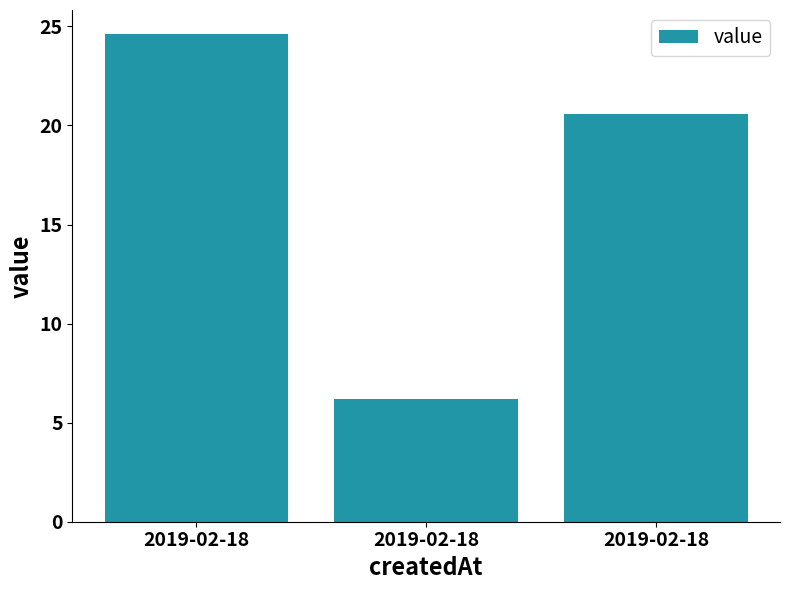

List the labels in order of value, smallest first.

2019-02-18, 2019-02-18, 2019-02-18